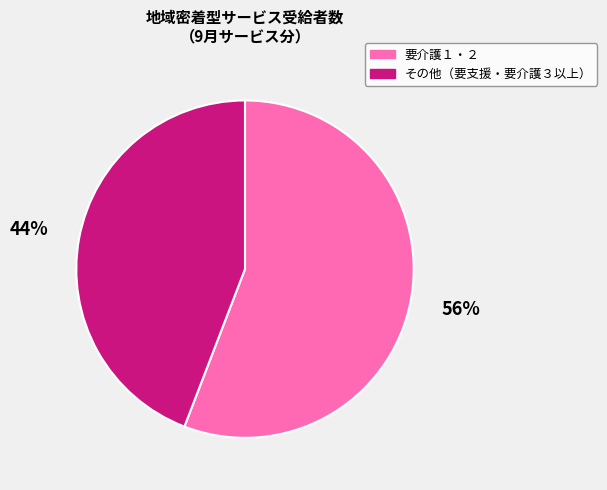

To the nearest percent, what is the average slice percentage?

50%